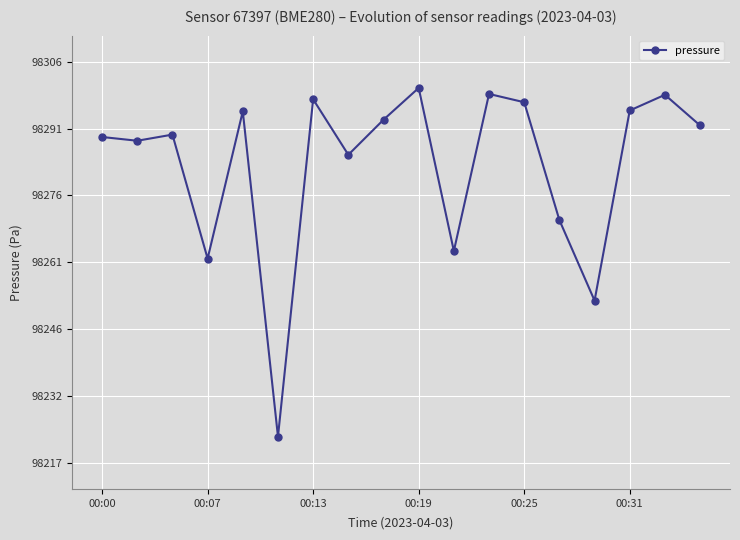

What is the smallest value displayed?

98222.5